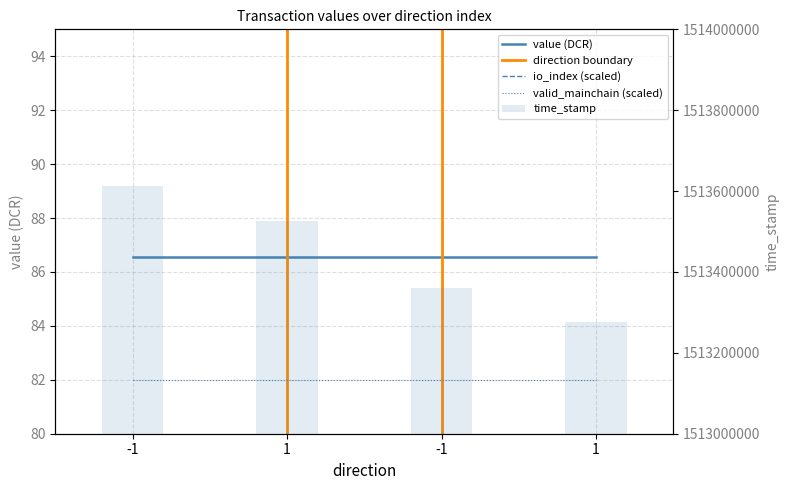

Which has a higher value, 1 or 1?

1